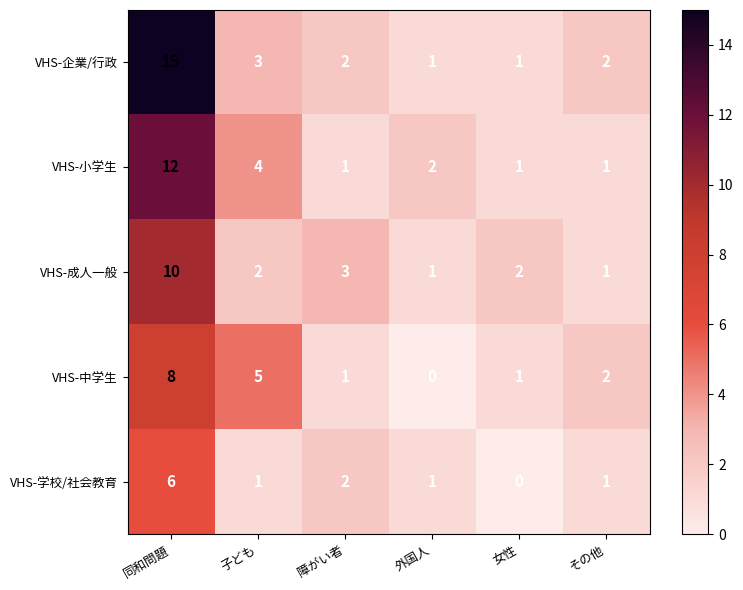

What is the highest value of the VHS-企業/行政 series?

15